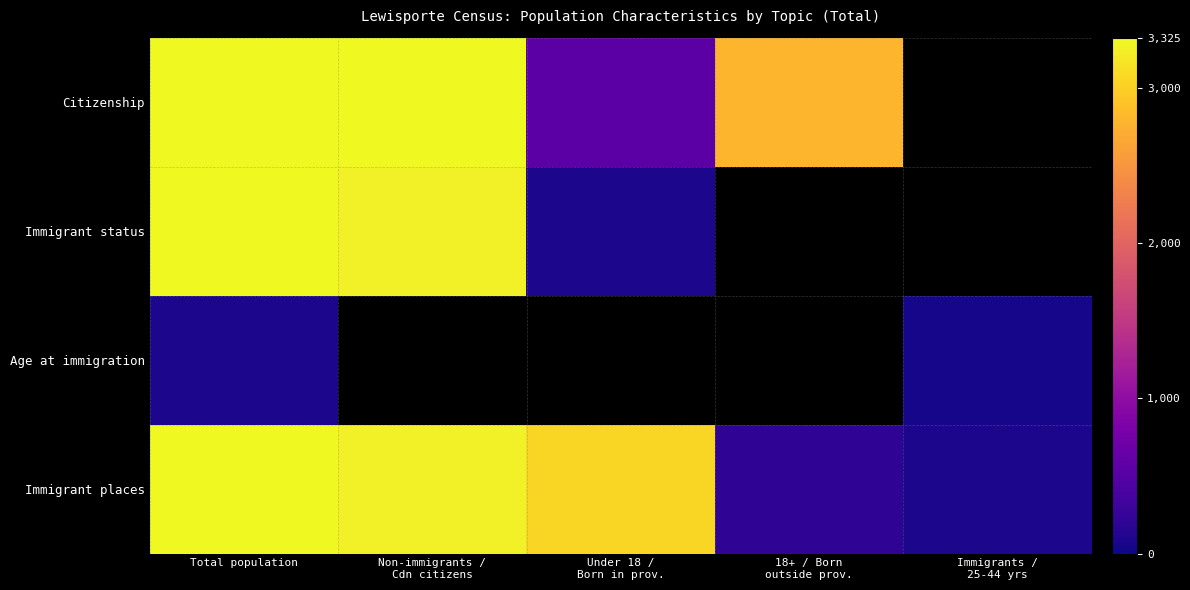

Where does the Citizenship series first go above 3320?

Total population